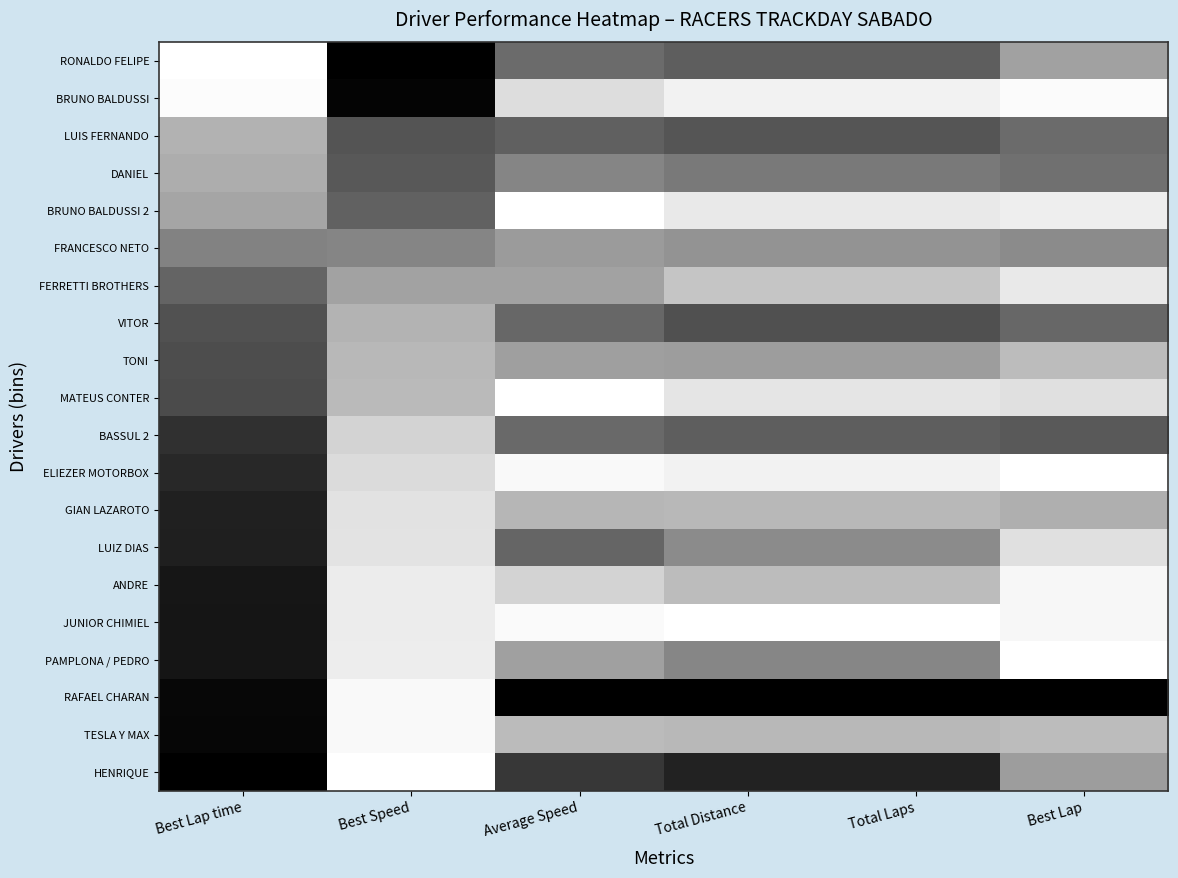

At which category does the chart reach its peak across all series?

Best Speed